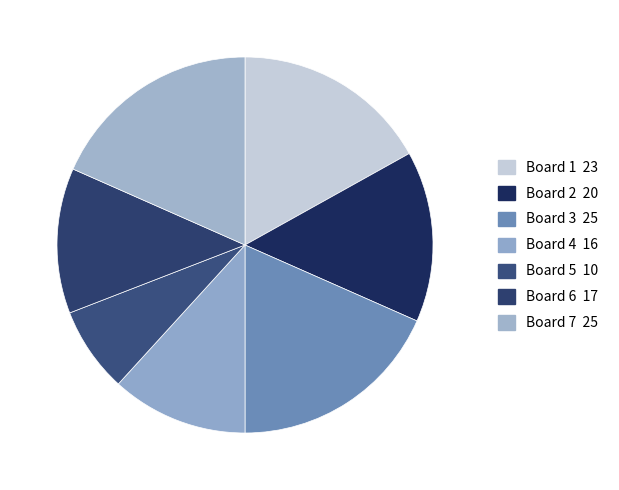

What percentage is NOT represented by Board 2?

85.3%